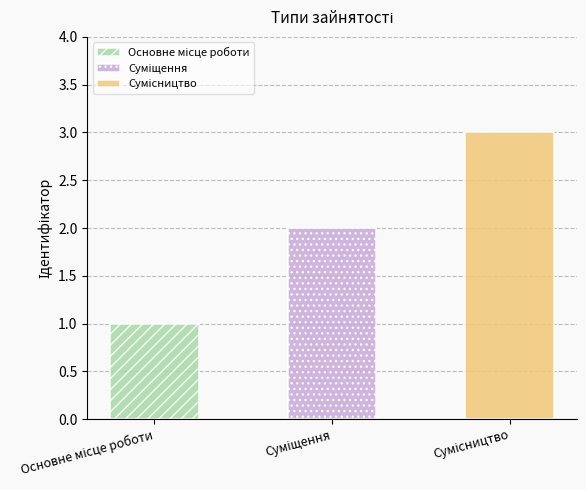

The chart shows a value of 2 at Основне місце роботи. True or false?

False